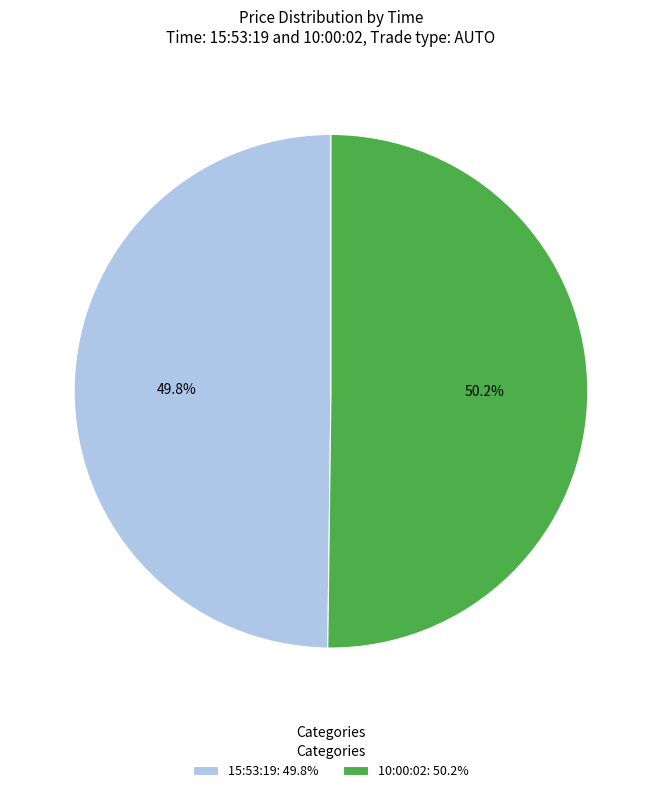

To the nearest percent, what portion does 10:00:02 represent?

50%